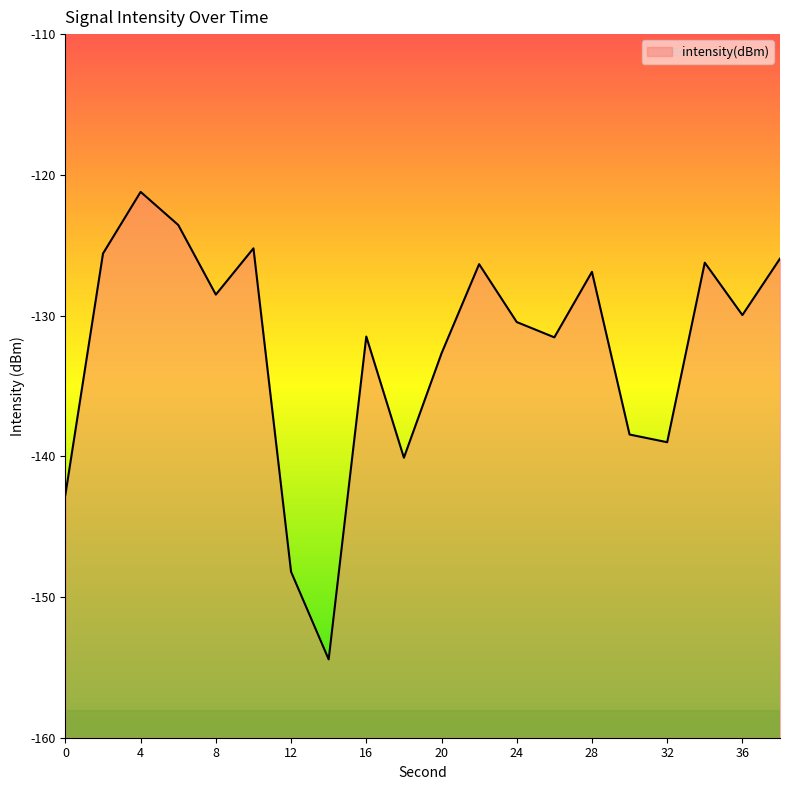

What is the change in value from 10 to 18?

-14.9